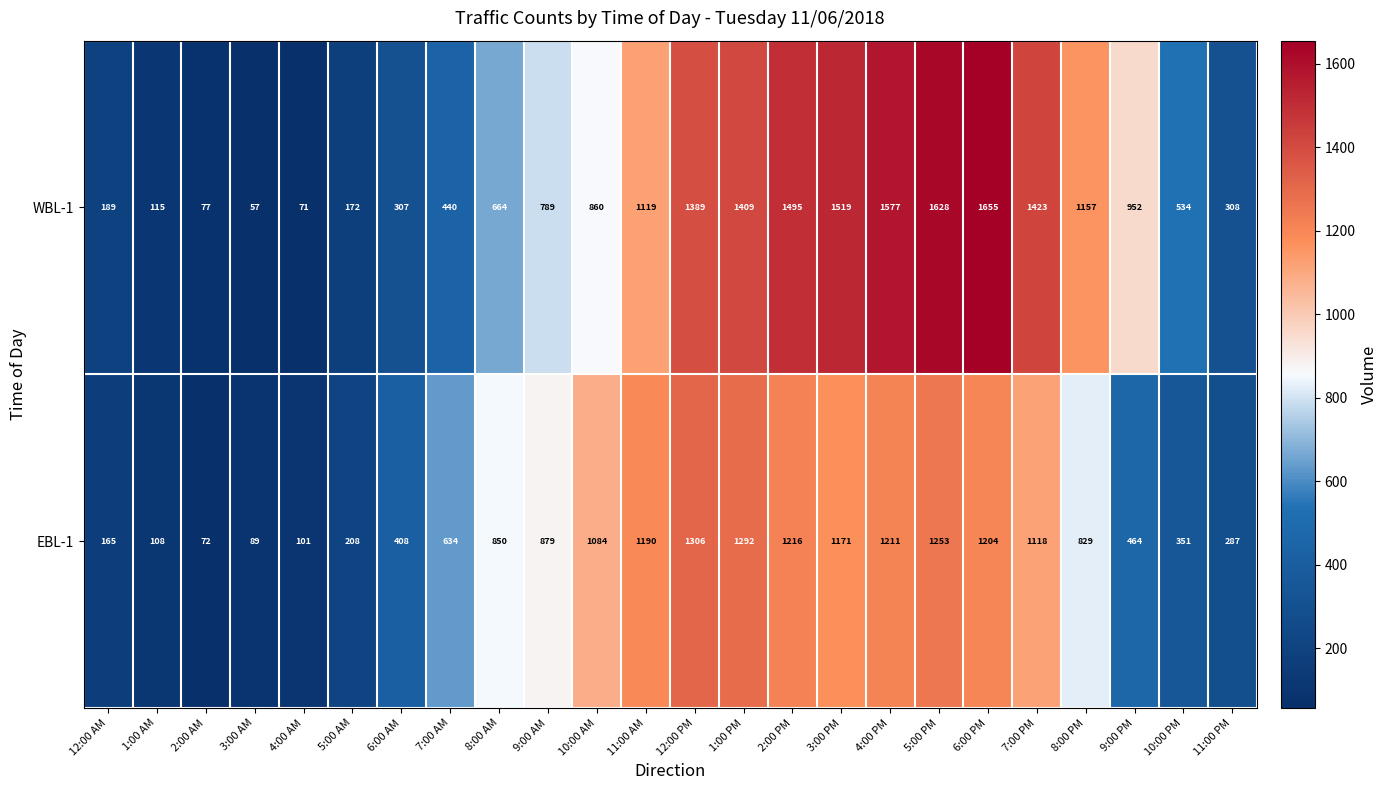

What is the difference between the EBL-1 values at 10:00 PM and 3:00 PM?

820